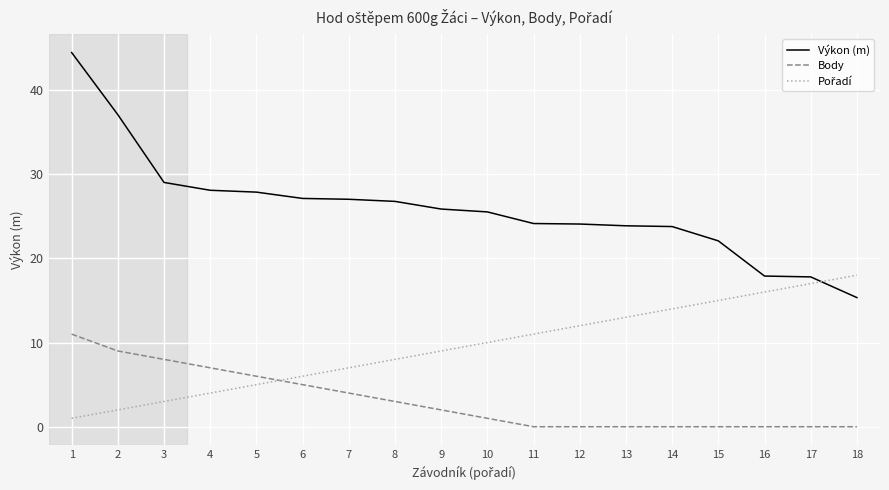

The Body series shows 0.0 at 17. True or false?

True